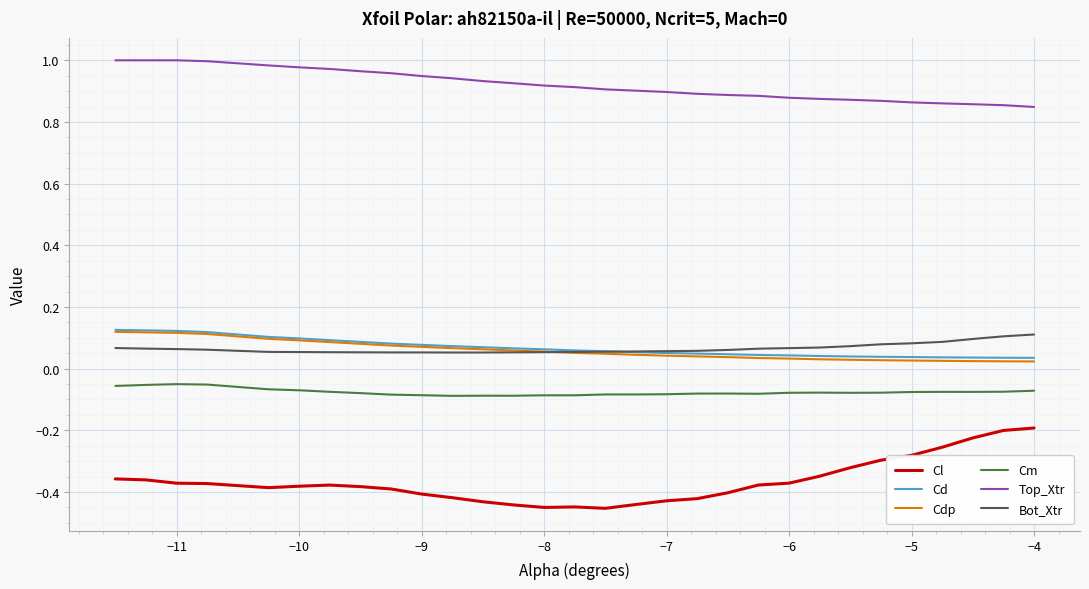

Which series has the widest spread of values?

Cl